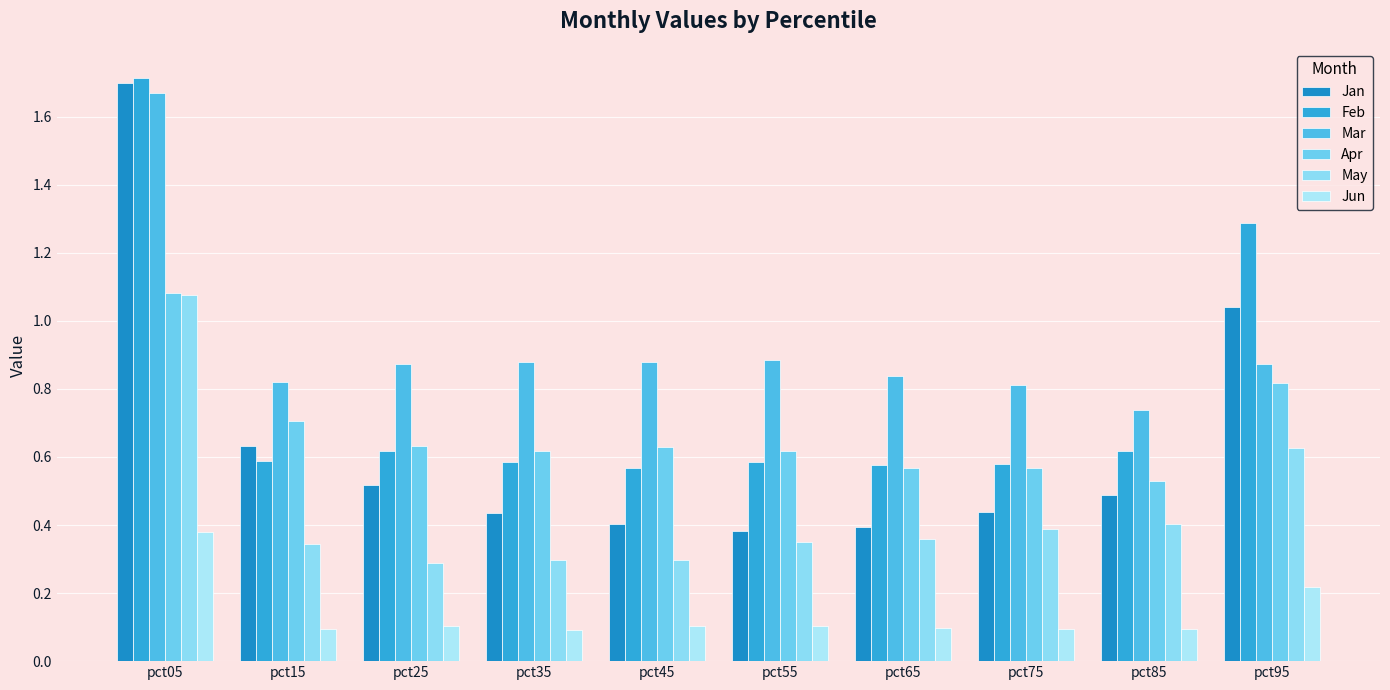

What value does the Jun series have at pct75?

0.1